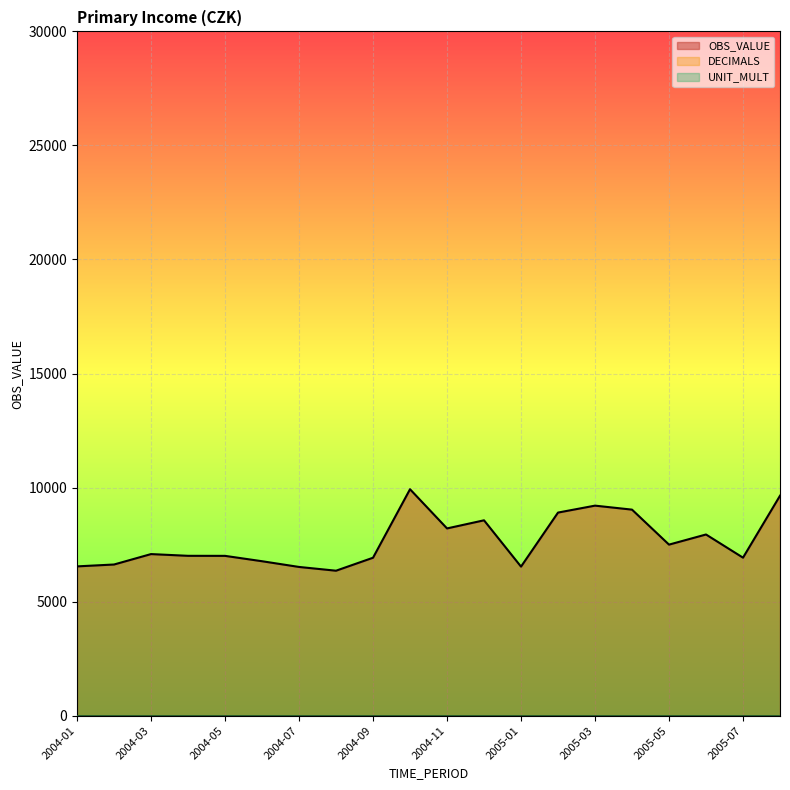

Which series has the largest total across all categories?

OBS_VALUE line